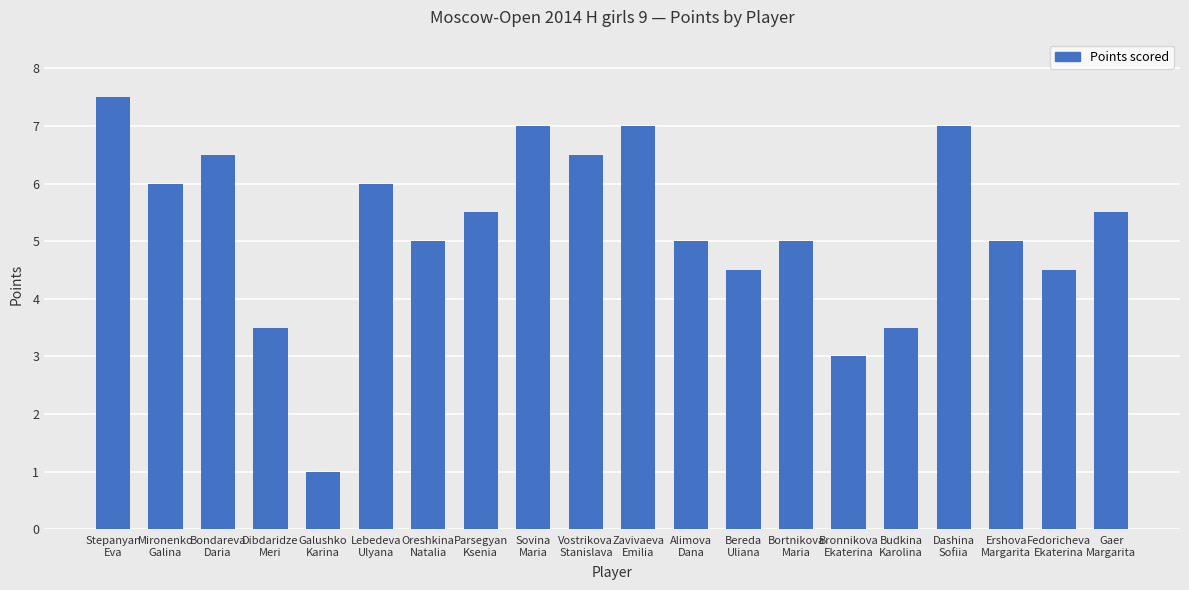

The chart shows a value of 7.5 at Stepanyan
Eva. True or false?

True